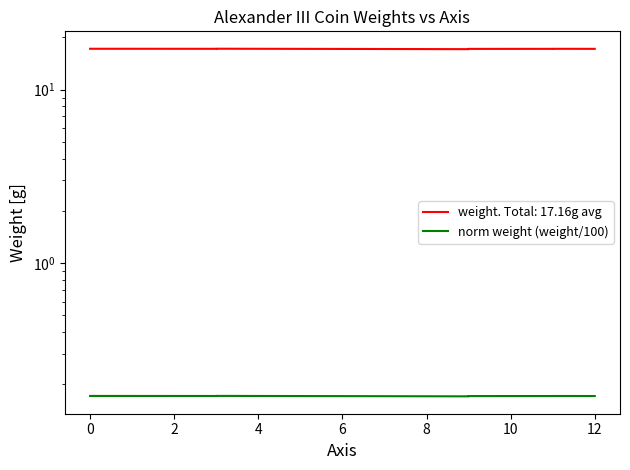

Is it true that the value at 0 is 0.2?

True